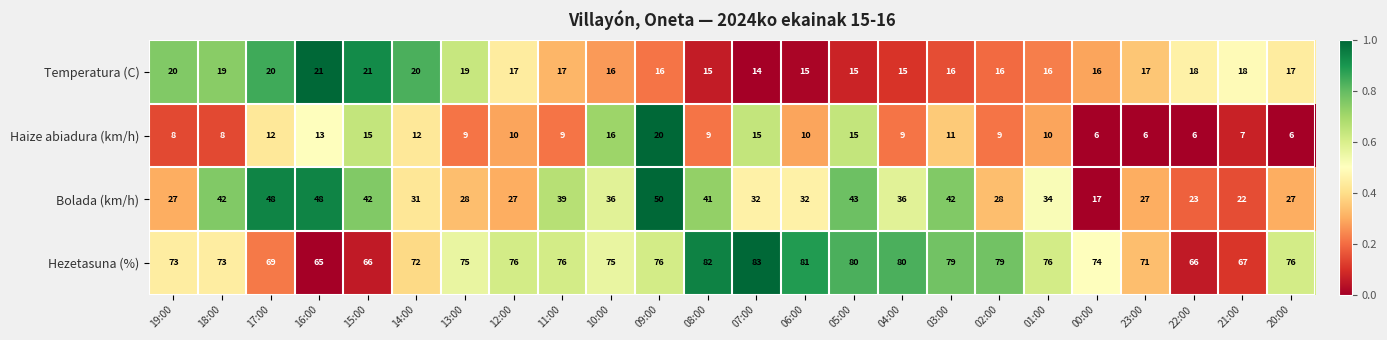

Rank the series by their maximum value, from highest to lowest.

Hezetasuna (%), Bolada (km/h), Temperatura (C), Haize abiadura (km/h)